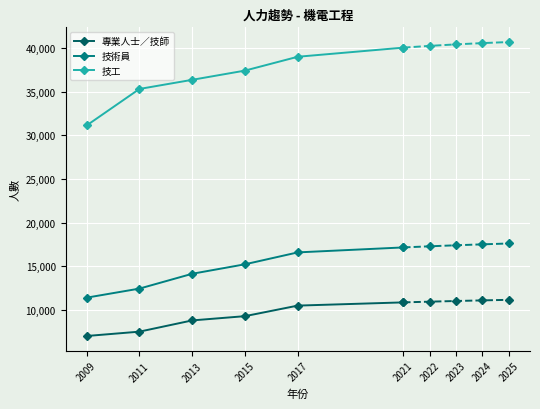

The value of 技術員 at 2015 is 15244. True or false?

True